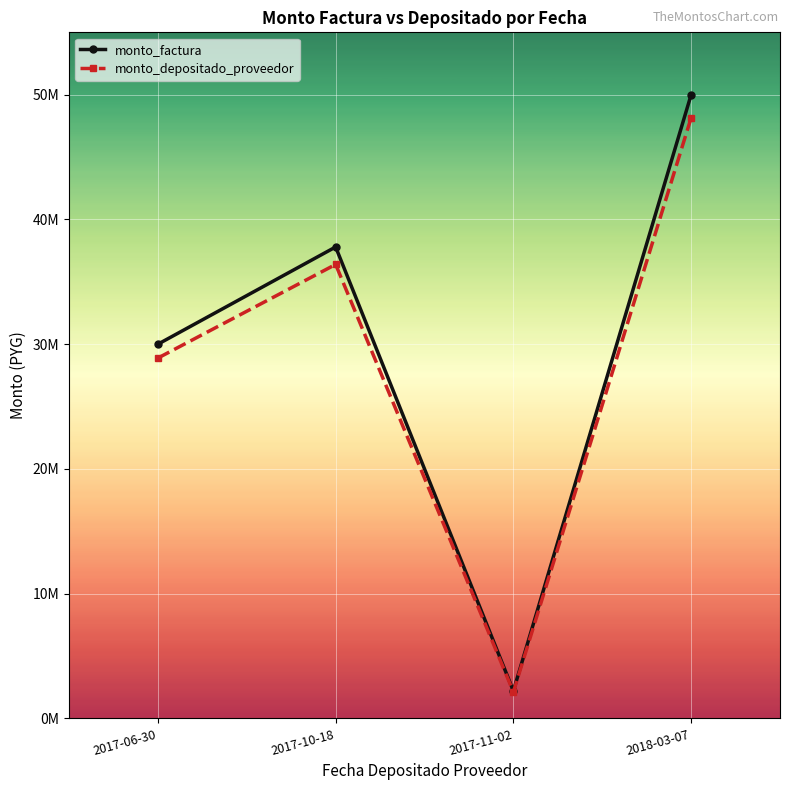

Which has a higher value, 2018-03-07 or 2017-06-30?

2018-03-07